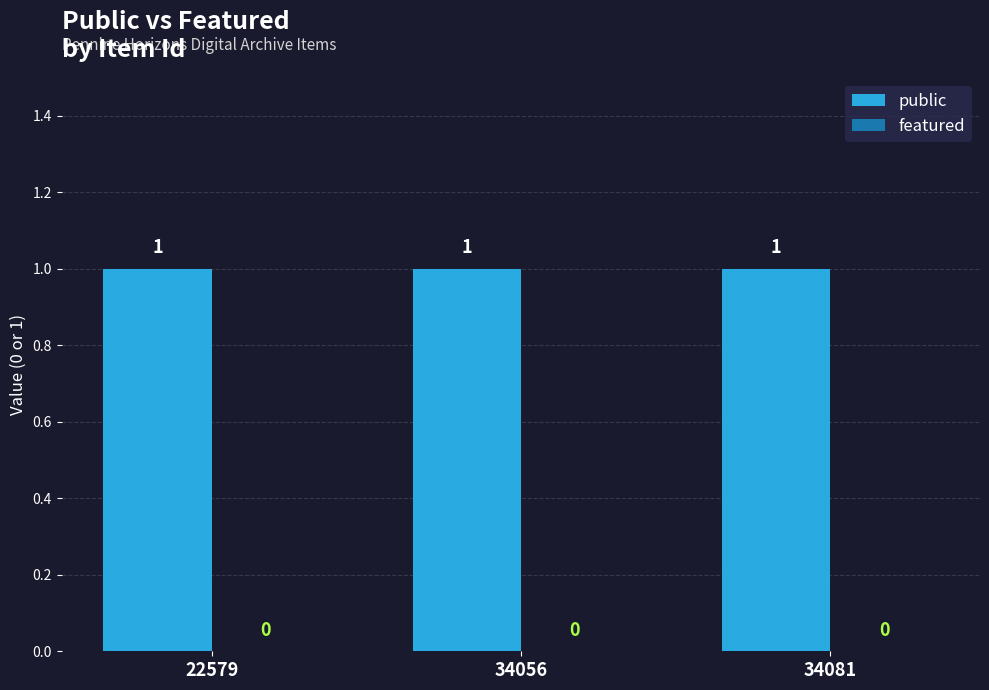

How many bars are there in each group?

2